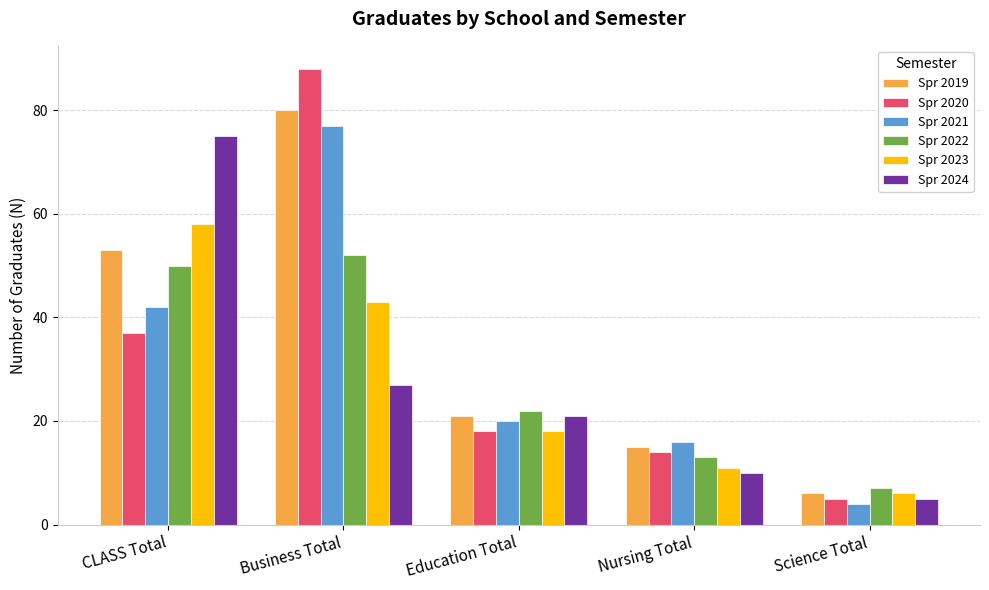

How many categories are shown in the chart?

5